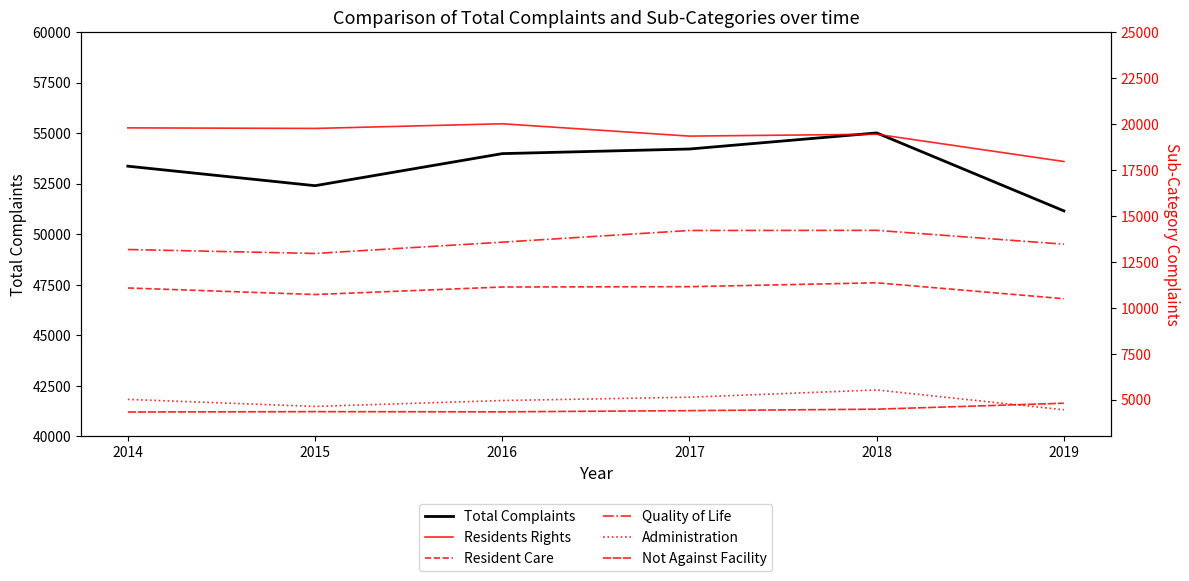

What is the value of the Administration point at the 2nd from the left?

4631